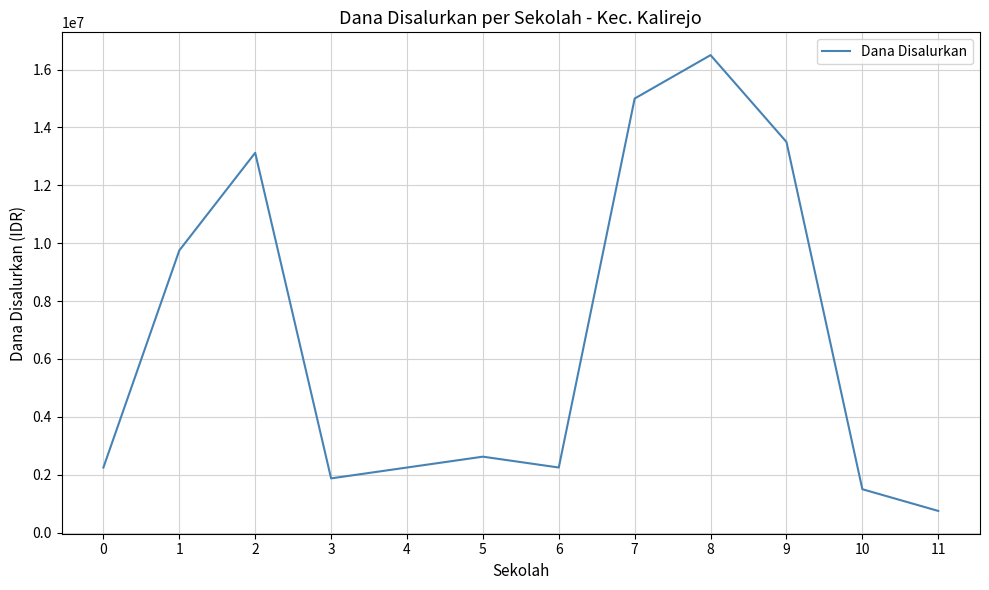

What is the difference between the maximum and minimum values?

15750000